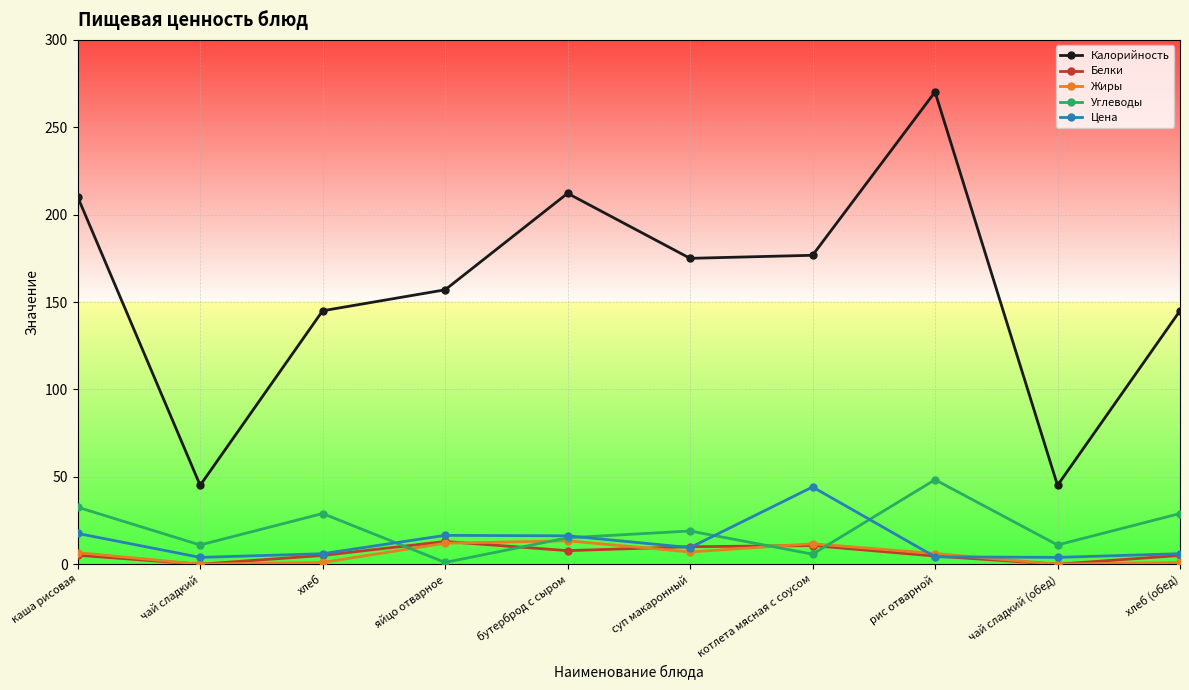

Is it true that Углеводы equals 19.0 at суп макаронный?

True